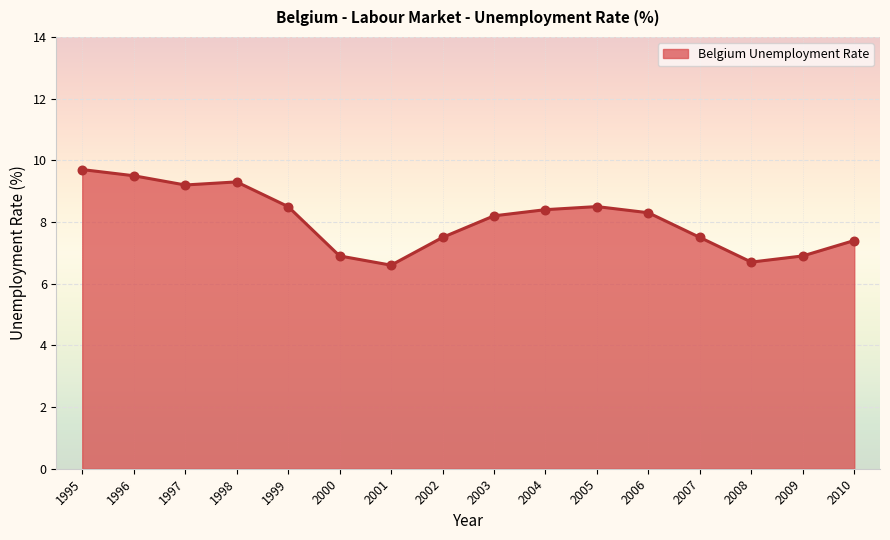

Which has a higher value, 2004 or 2001?

2004